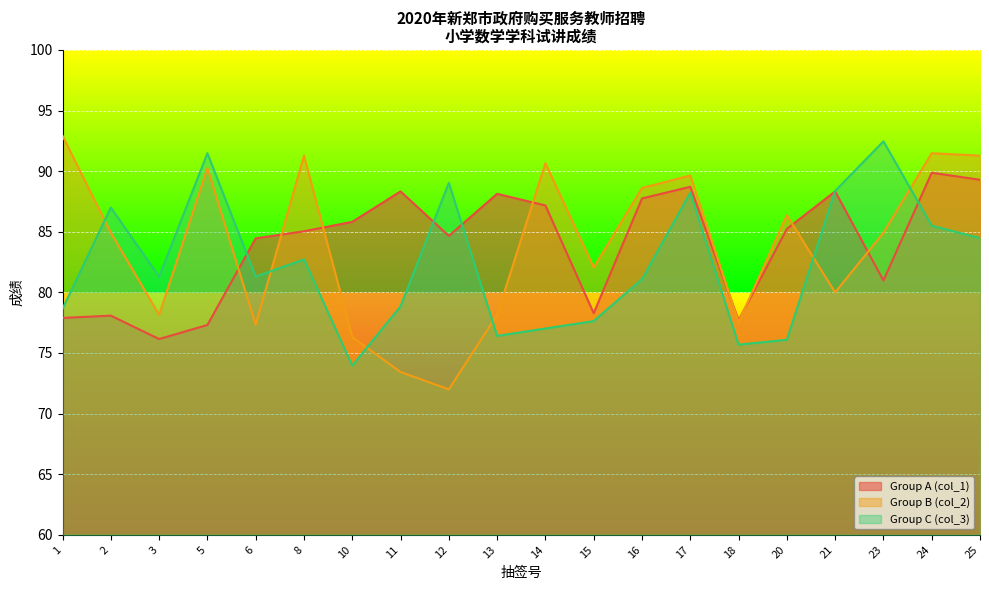

How many lines are shown in the chart?

3